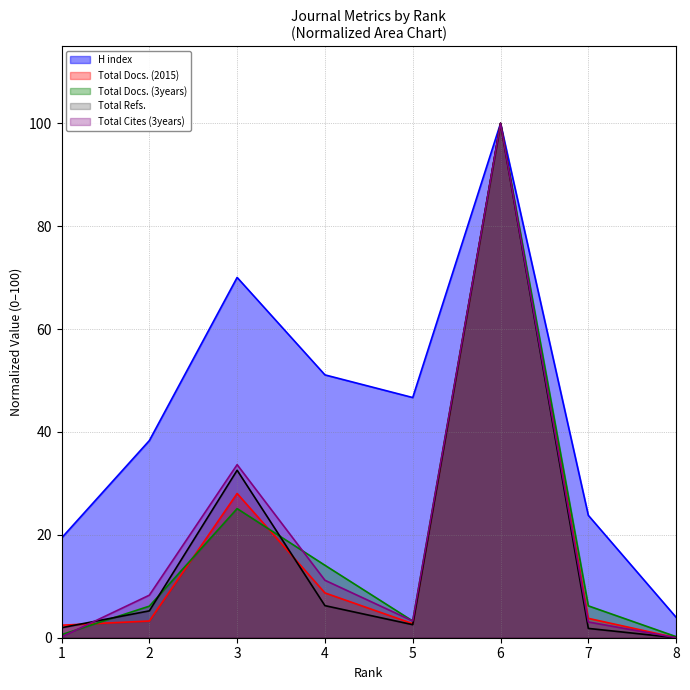

What is the value of the H index point at the 6th from the left?

100.0